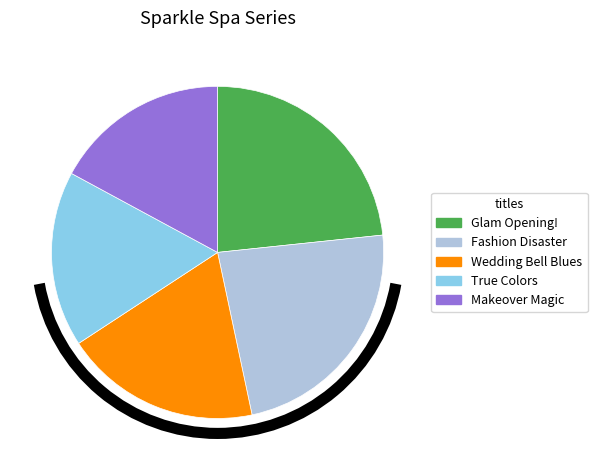

Is there a majority slice in this chart?

No